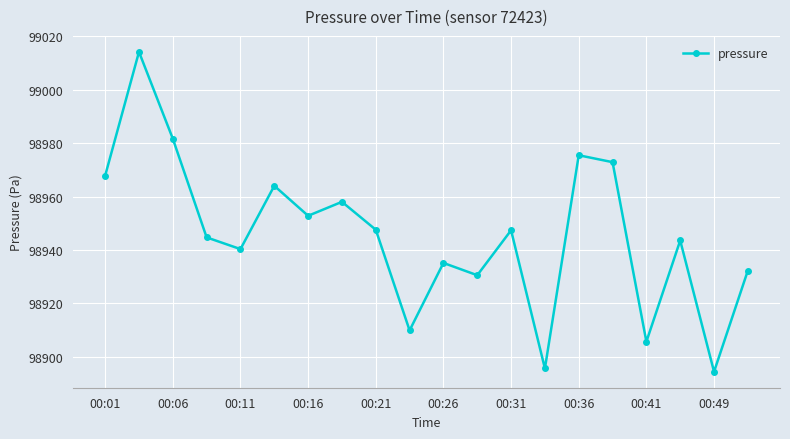

True or false: there are more than 1 points higher than both neighbors.

True